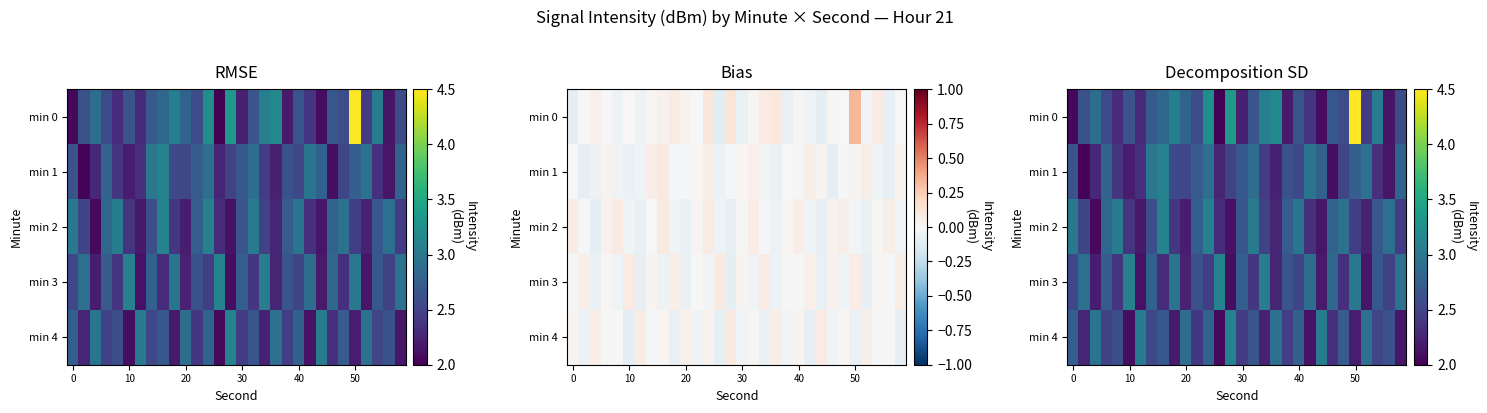

The value of min 4 at 30 is 1.3. True or false?

False